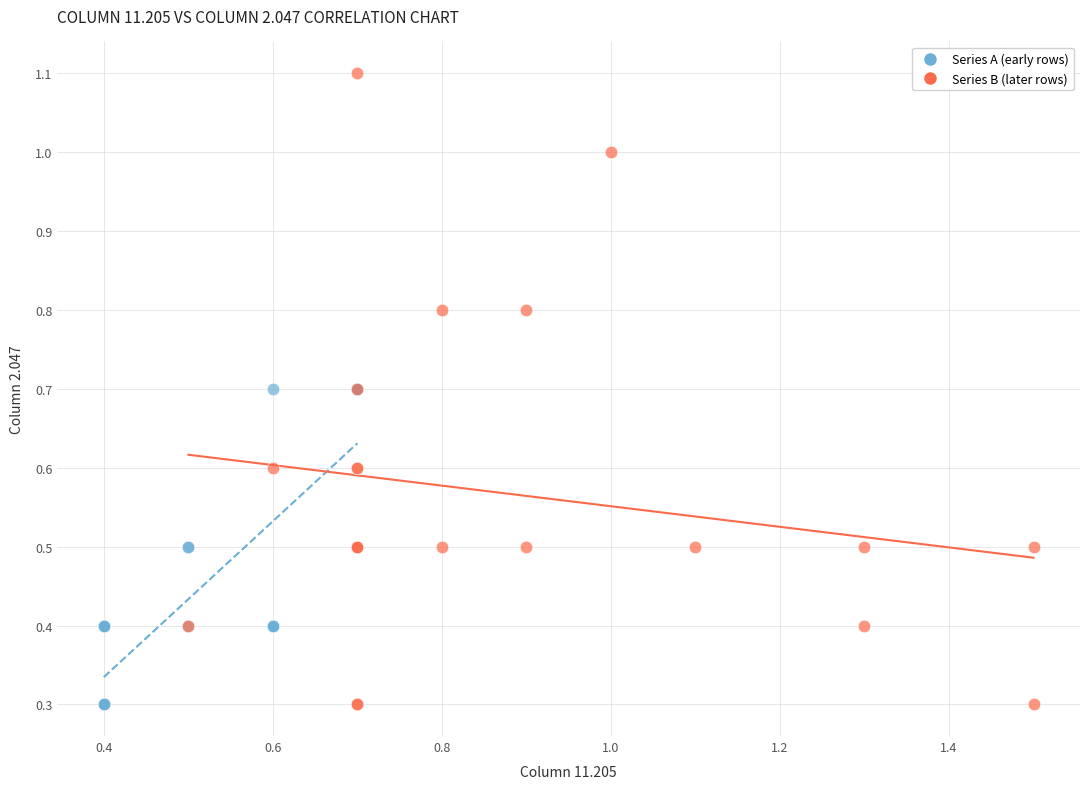

Which series reaches the maximum Y coordinate?

Series B (later rows)